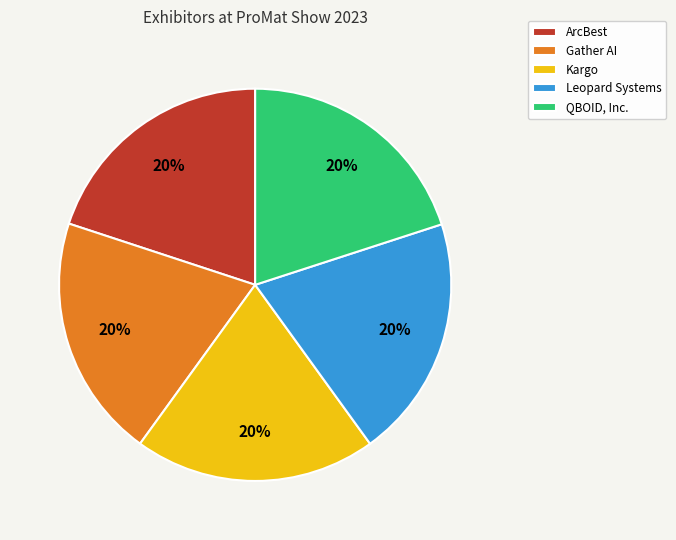

To the nearest percent, what portion does ArcBest represent?

20%